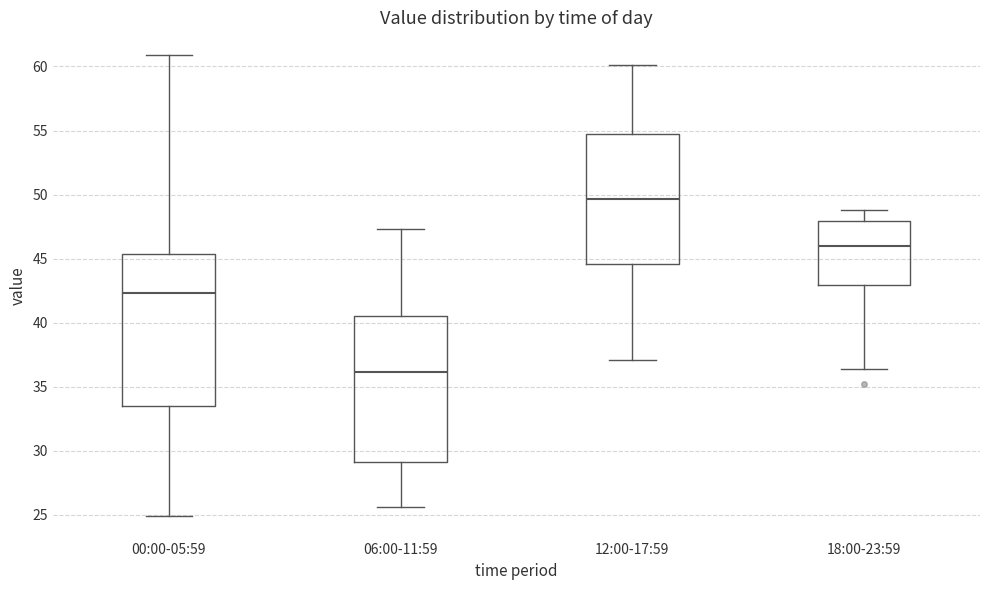

Where is the upper edge of the box for 06:00-11:59 on the y-axis? The values are not printed on the chart, so give them approximately, as read against the axis.

40.5